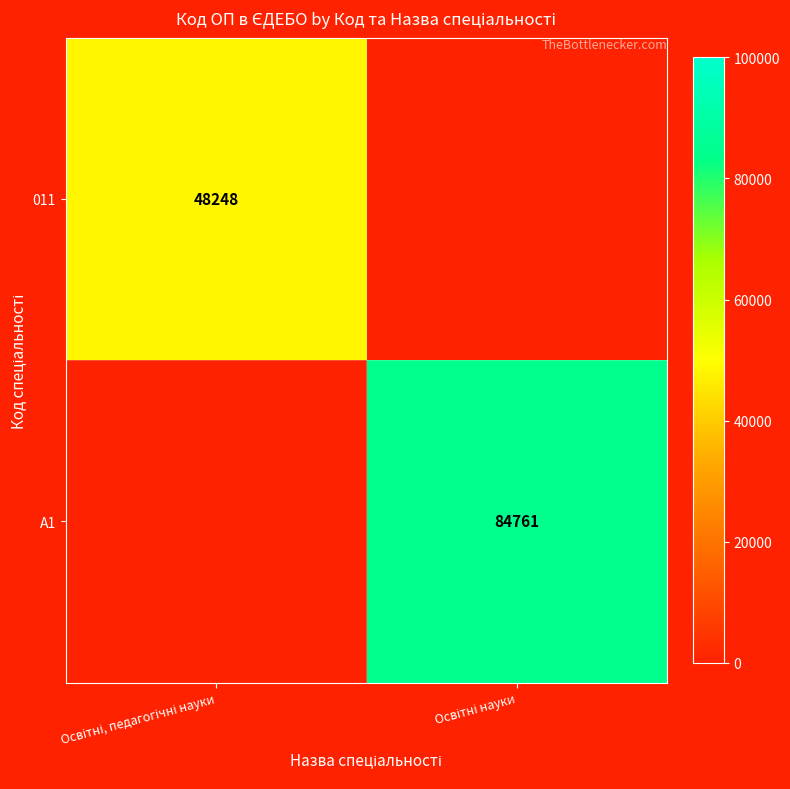

At which category does the chart reach its peak across all series?

Освітні науки